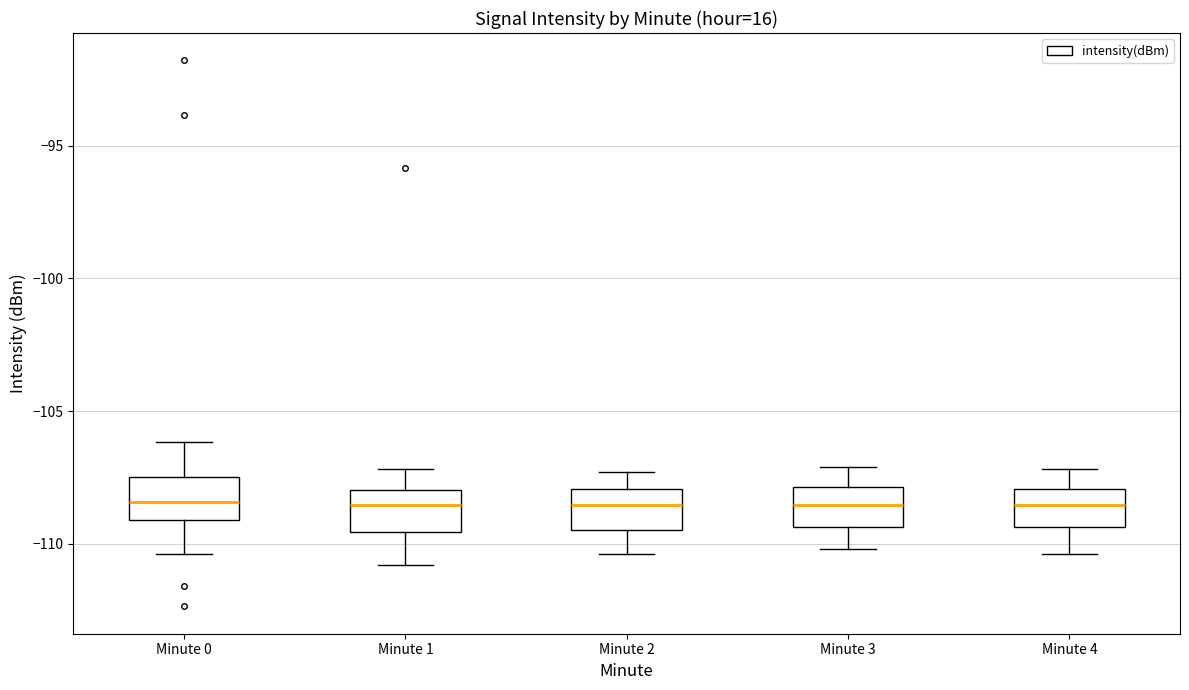

Where is the upper edge of the box for Minute 3 on the y-axis? The values are not printed on the chart, so give them approximately, as read against the axis.

-108.0